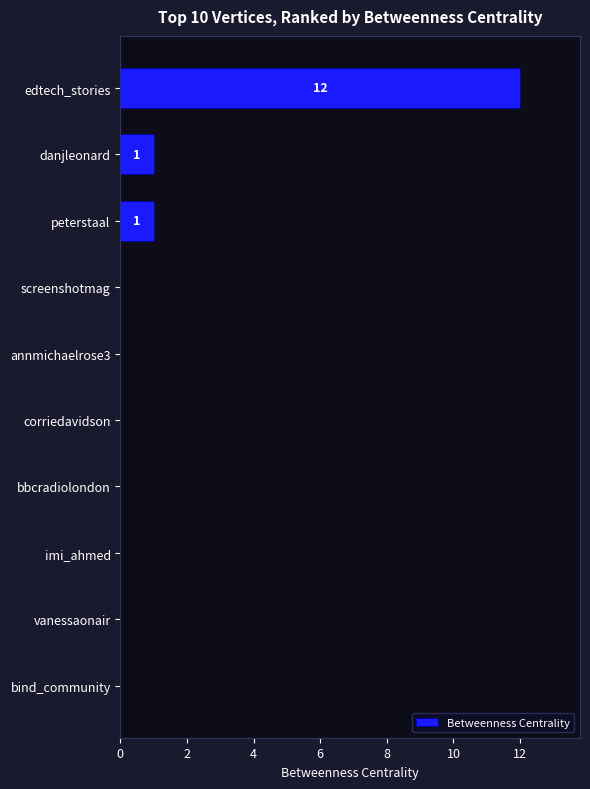

Is it true that the value at edtech_stories is 12?

True